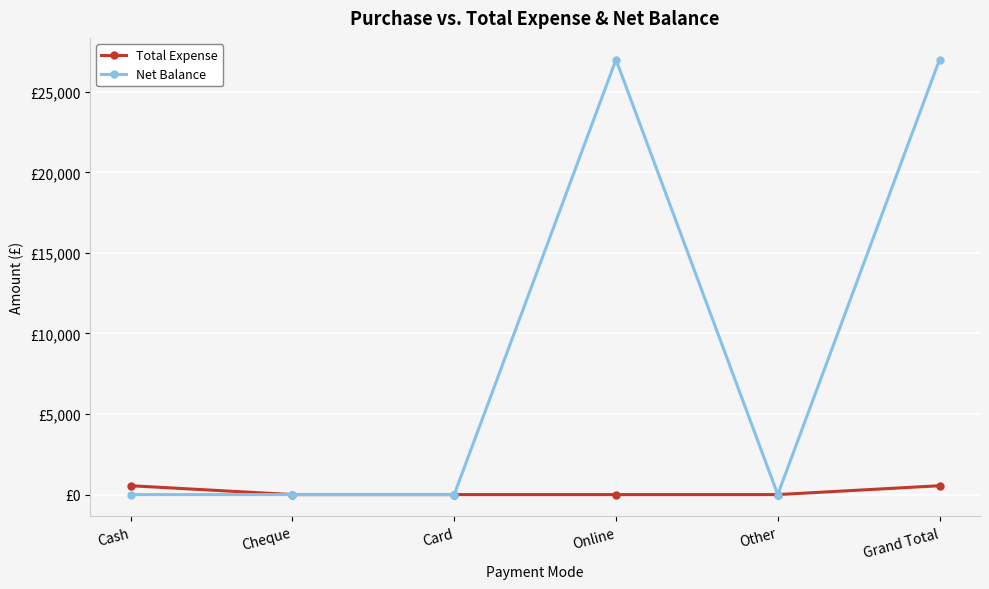

True or false: Net Balance and Total Expense intersect in this chart.

False